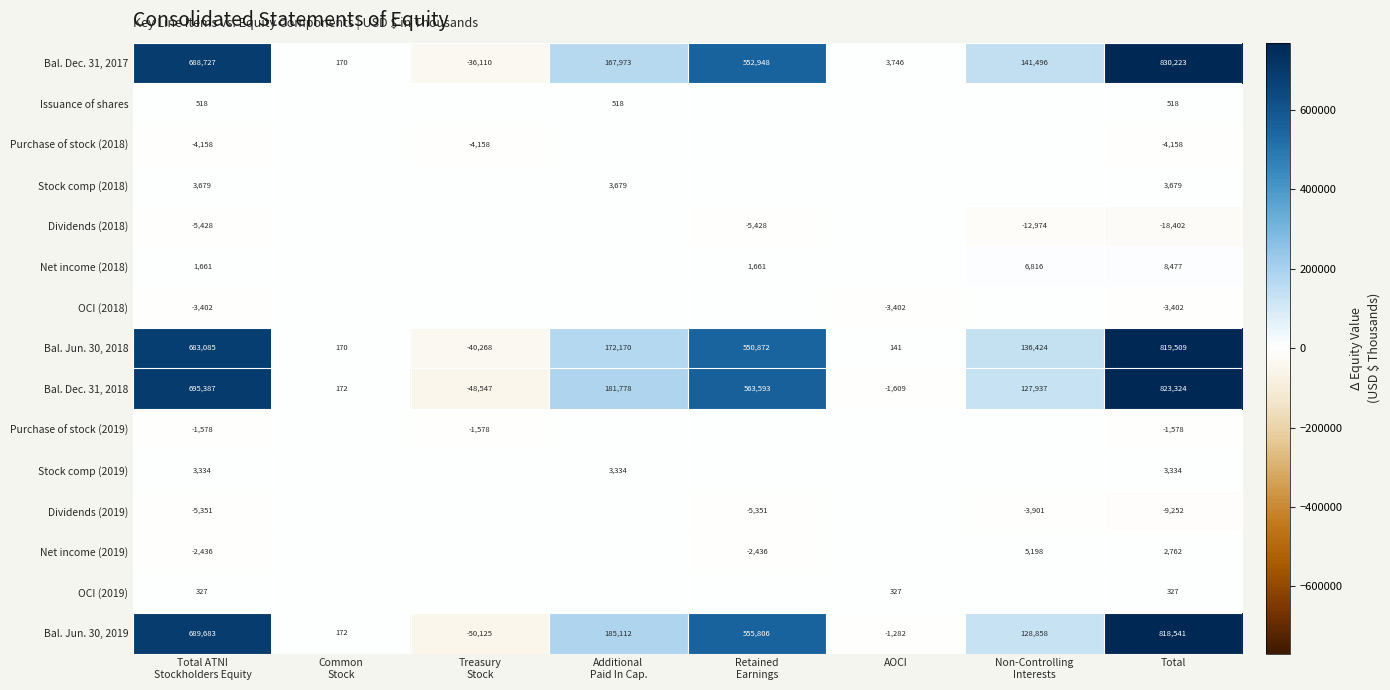

Which category has the highest value in the Bal. Jun. 30, 2019 series?

Total